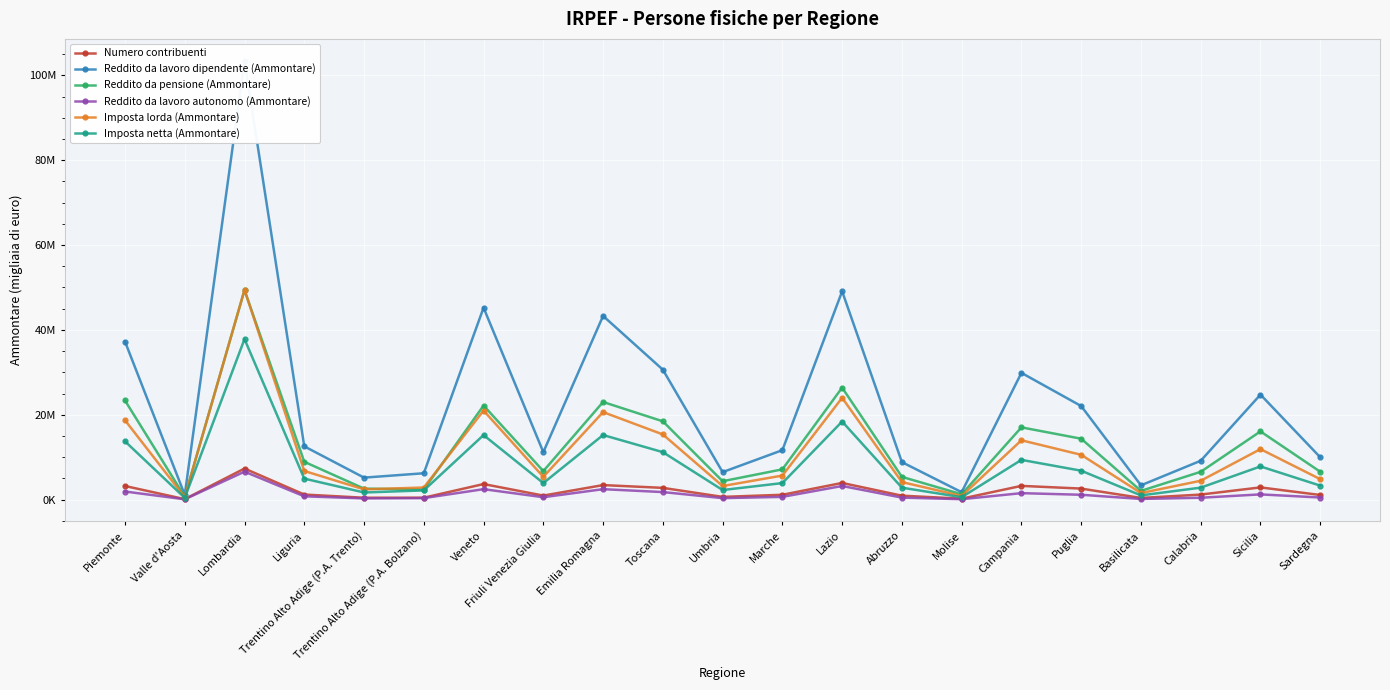

What is the smallest value displayed?

62532